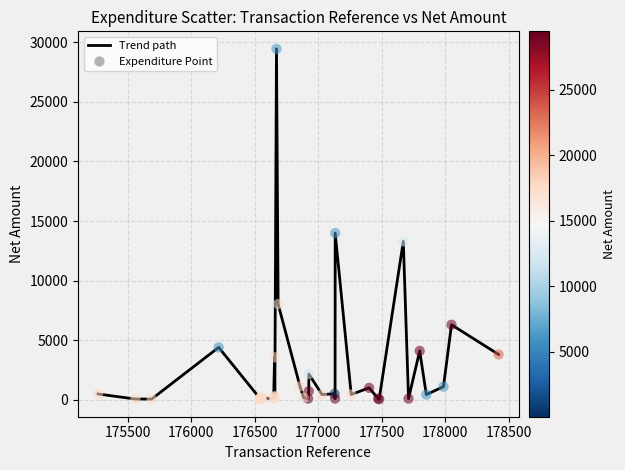

What is the difference between the maximum and minimum values?

29406.1